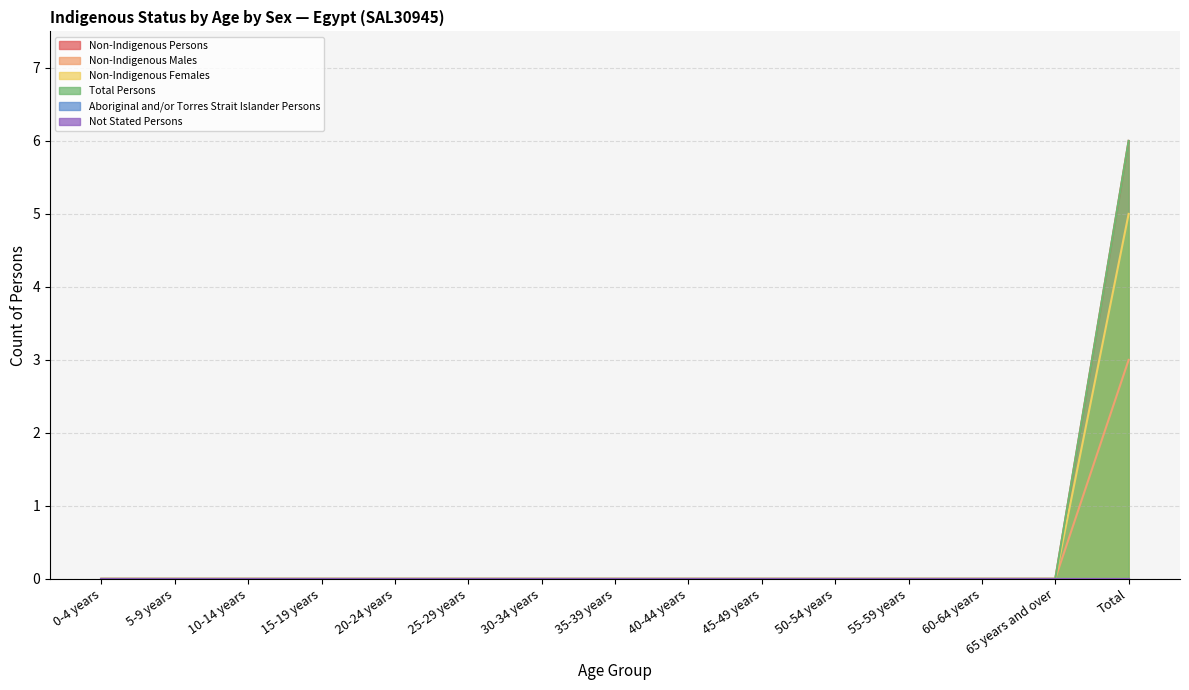

How many data points in Non-Indigenous Persons are above 0?

1